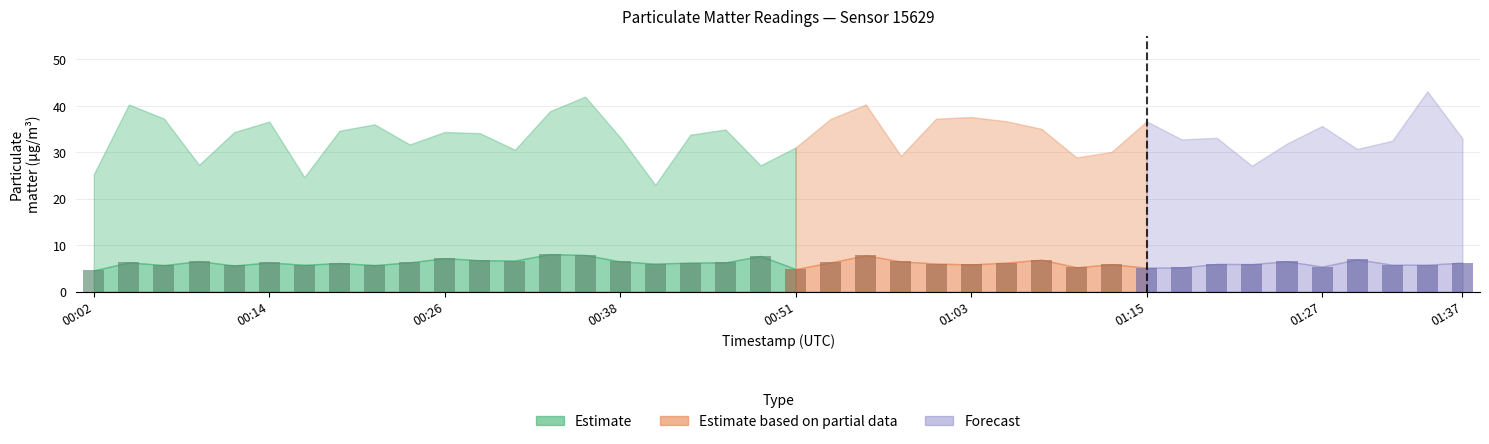

What is the difference between the second highest and minimum values?

3.3